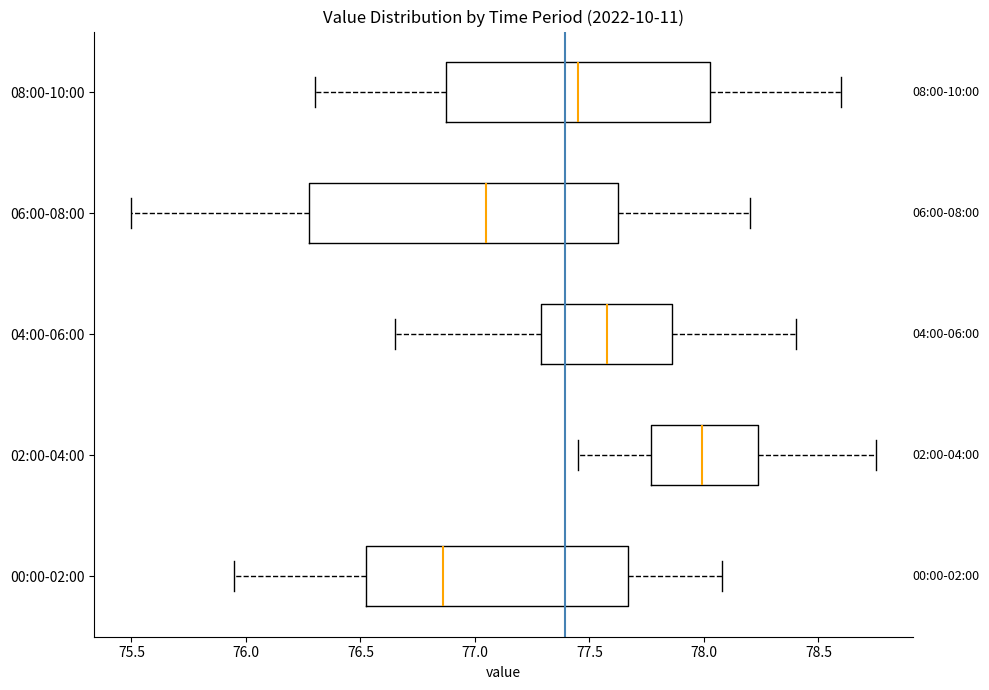

Where does the left whisker of the box for 04:00-06:00 end on the x-axis? The values are not printed on the chart, so give them approximately, as read against the axis.

76.65